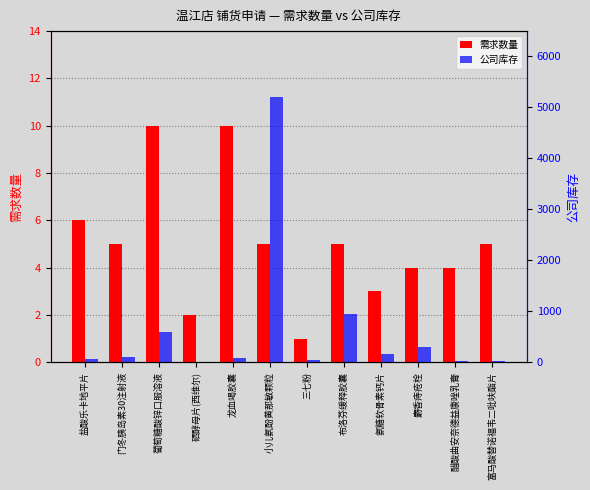

What is the maximum value for 公司库存?

5190